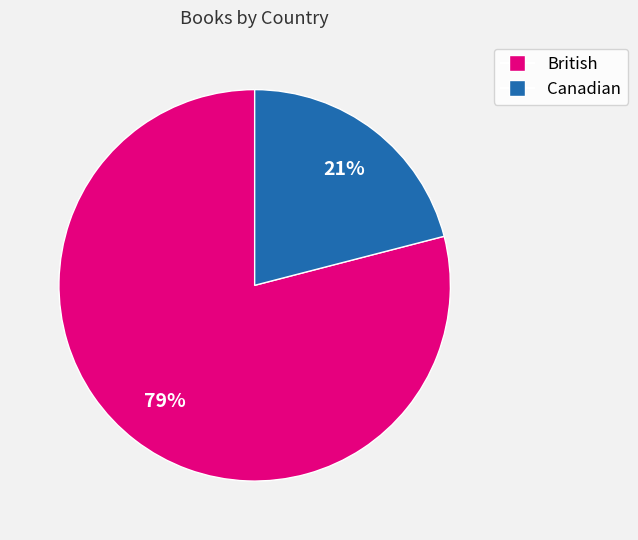

Rank the categories by value from lowest to highest.

Canadian, British